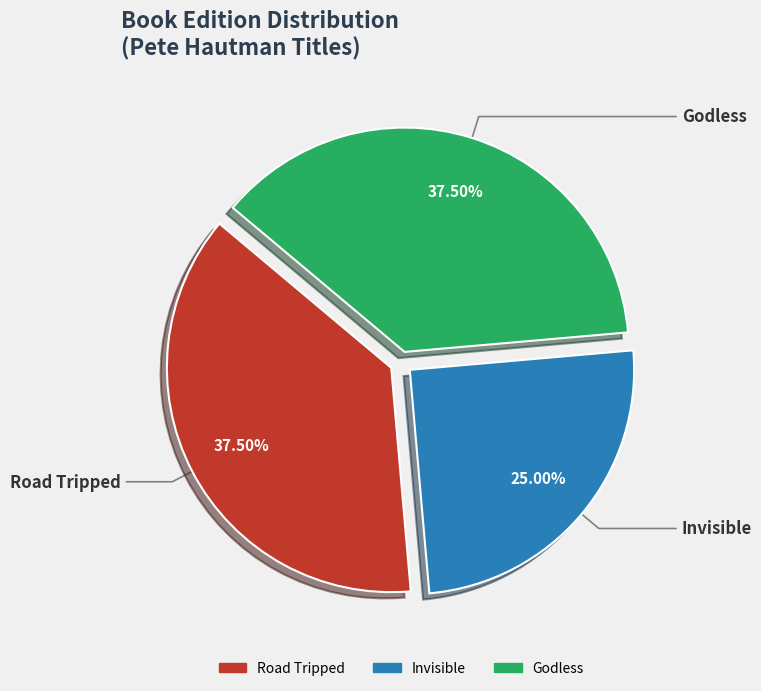

What is the ratio of the value at Godless to the value at Road Tripped?

1.0